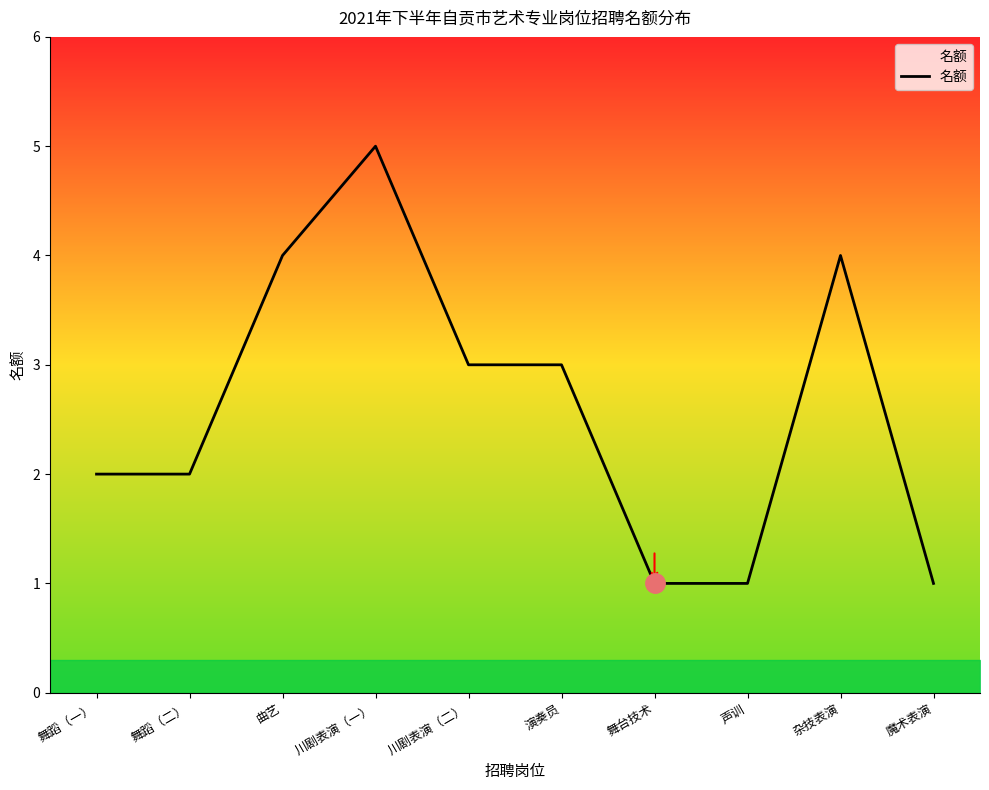

True or false: the data has more than 1 interior local peaks.

True